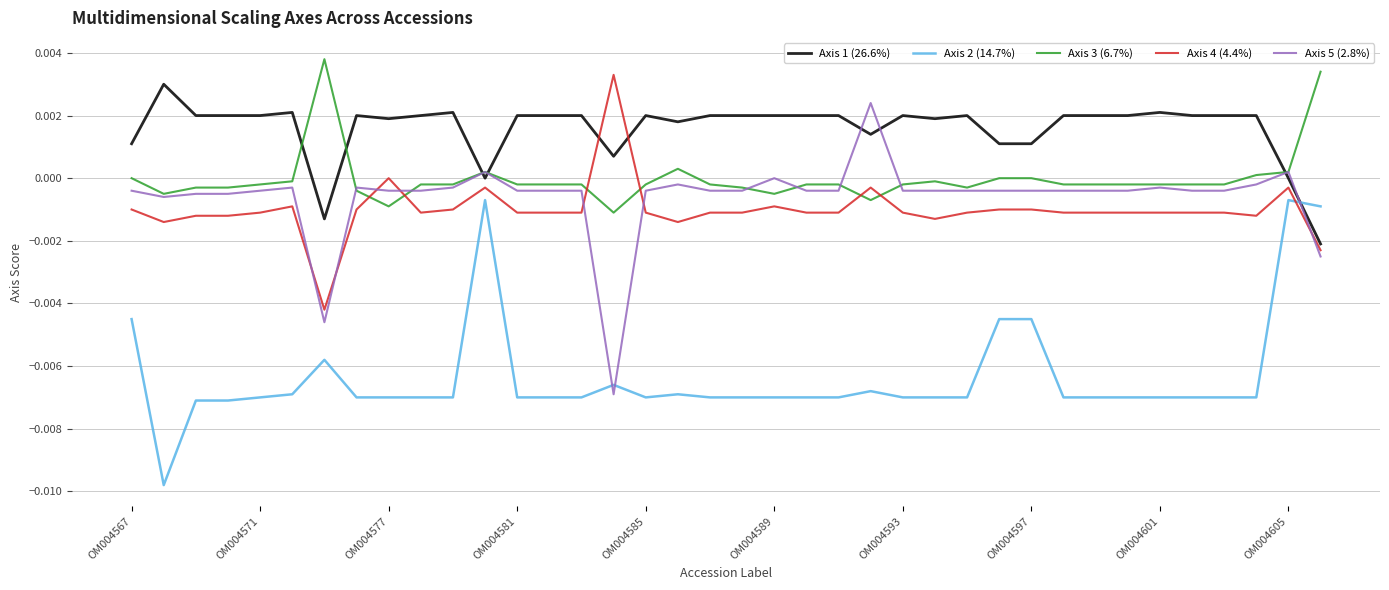

True or false: Axis 3 (6.7%) and Axis 4 (4.4%) intersect in this chart.

True